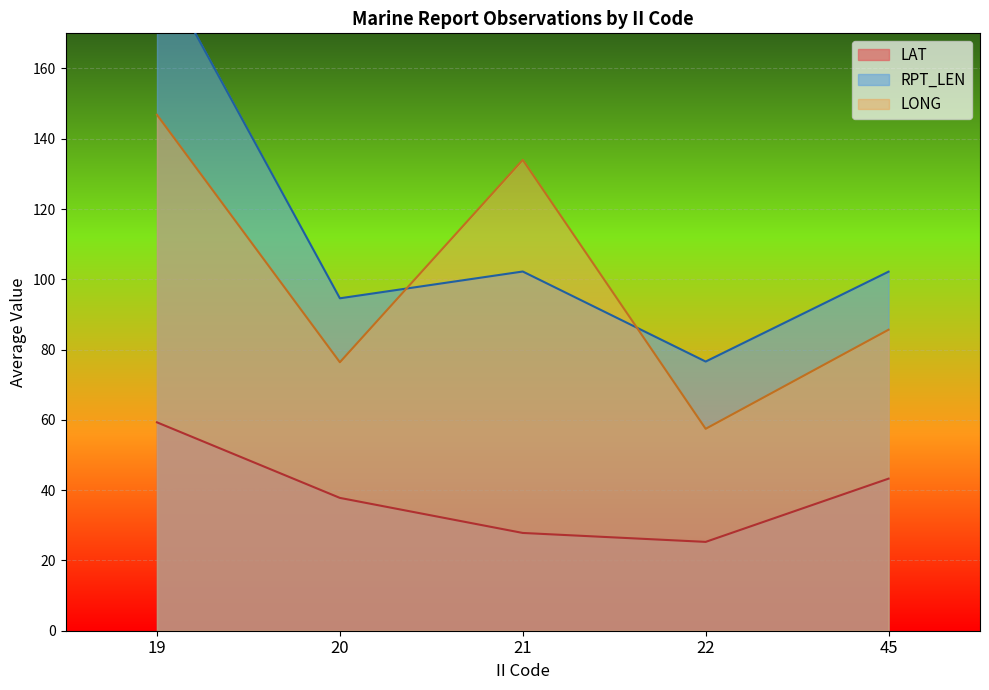

Which category has the highest value in the LAT series?

19